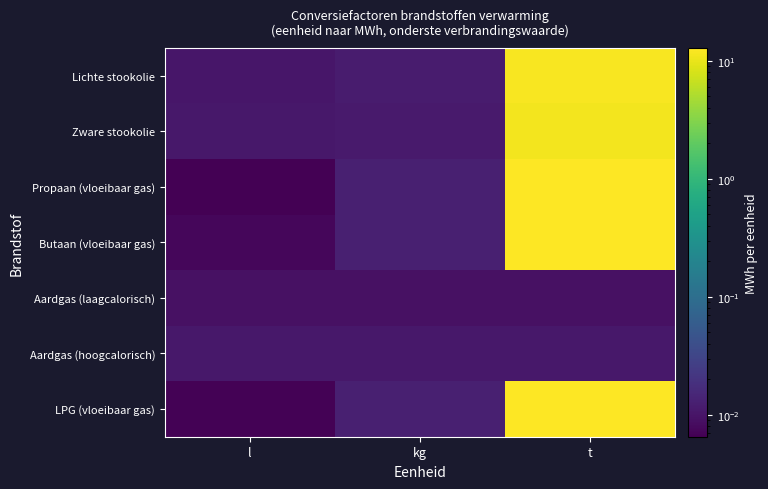

What is the total value across all series at t?

61.3